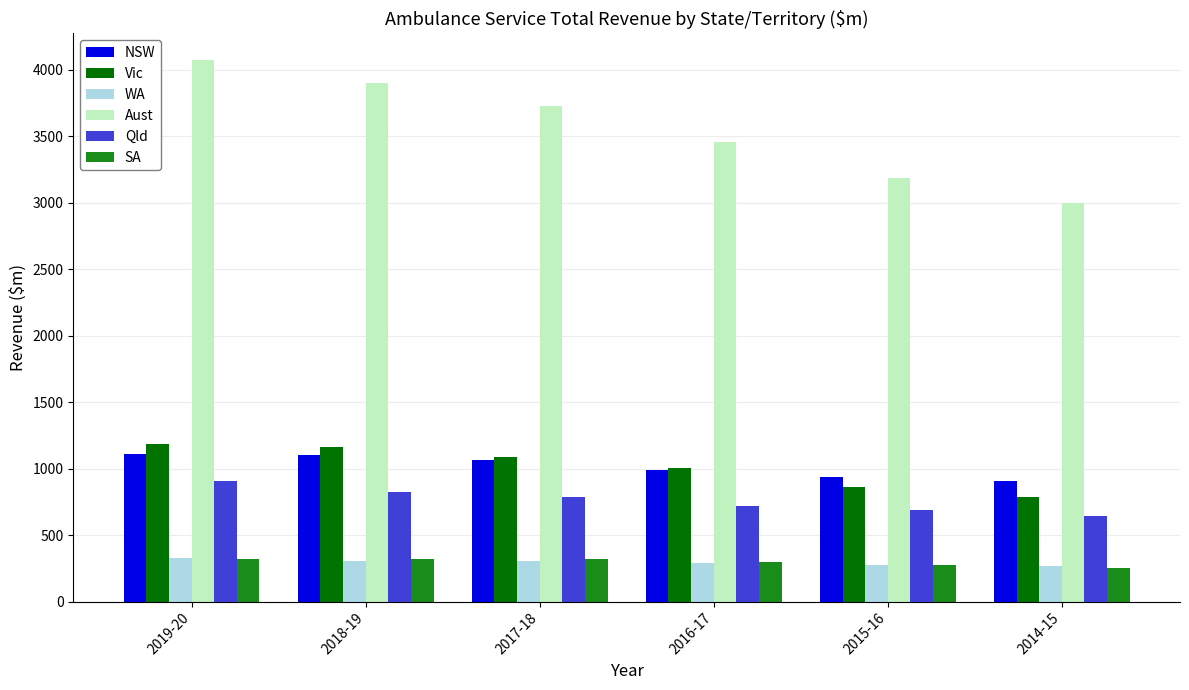

True or false: NSW has a value of 1099.5 at 2018-19.

True